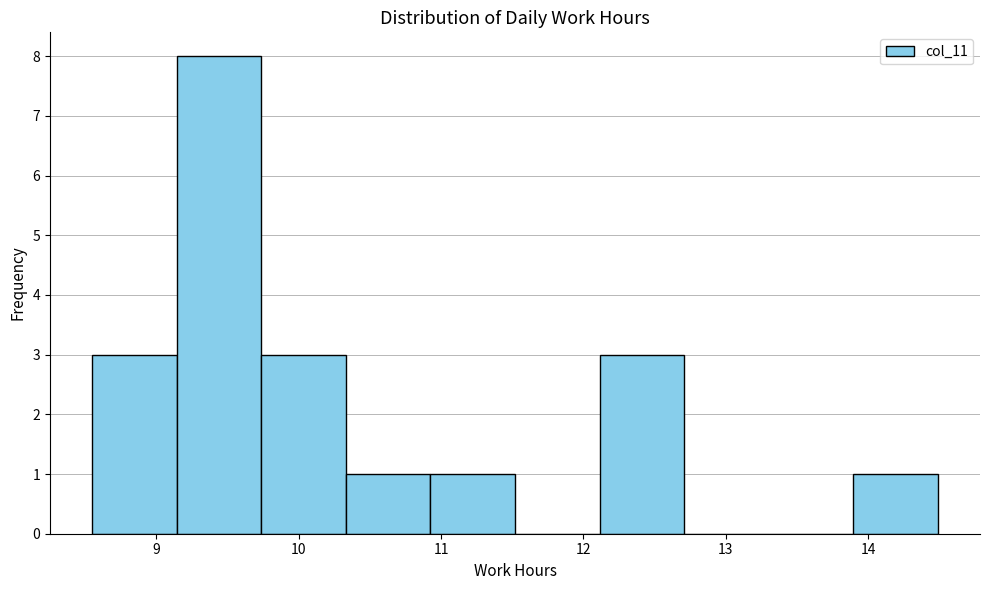

Over which range of the x-axis is the bar tallest?

9.1 to 9.7